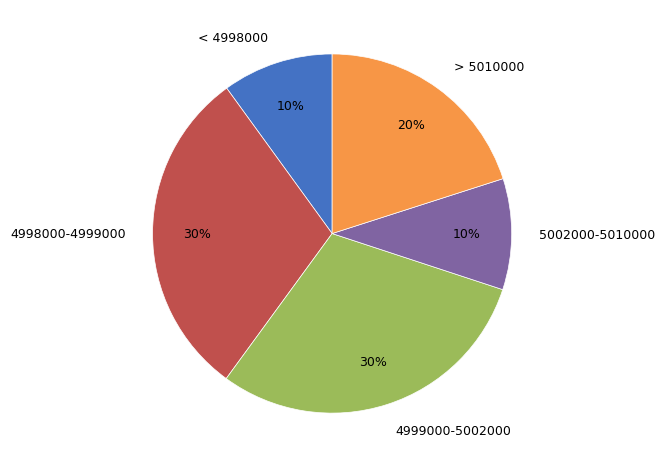

What is the ratio of the value at < 4998000 to the value at 4999000-5002000?

0.3